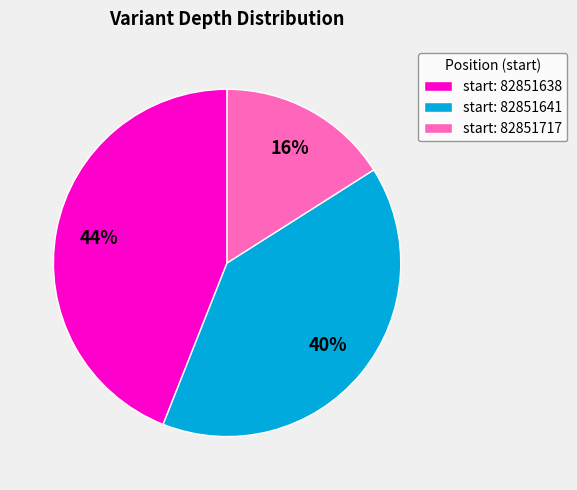

Combined, do start: 82851717 and start: 82851638 account for over 50%?

Yes